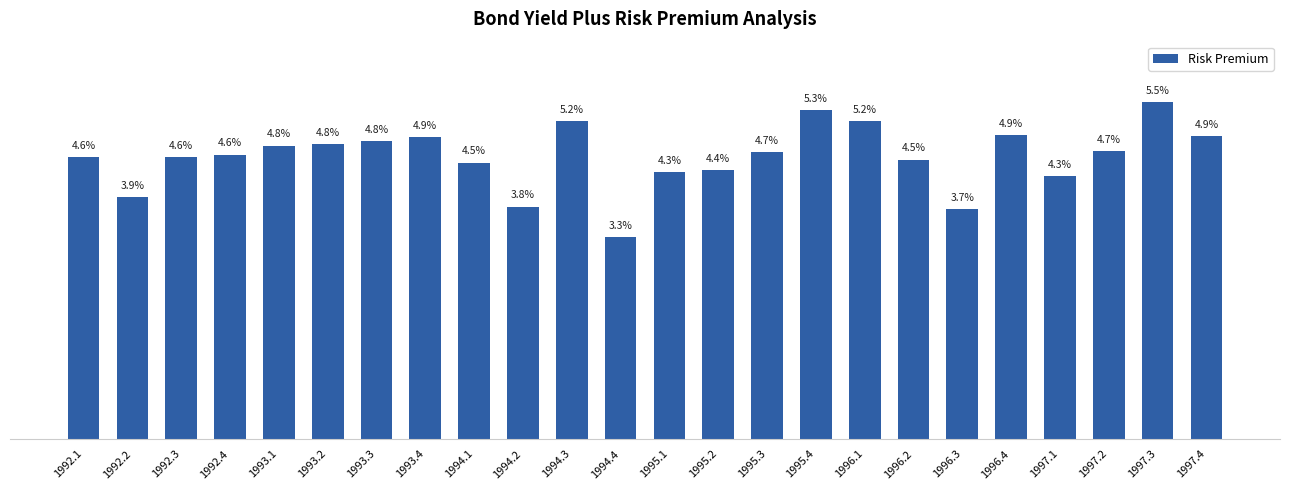

What position from the right is 1993.2?

19